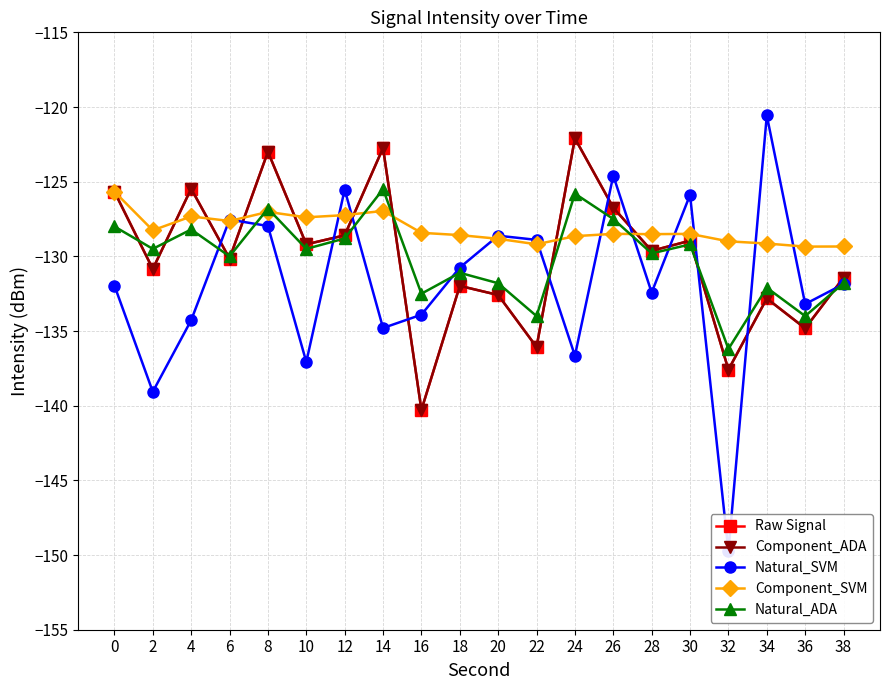

What is the value of the Raw Signal point at the 17th from the left?

-137.6